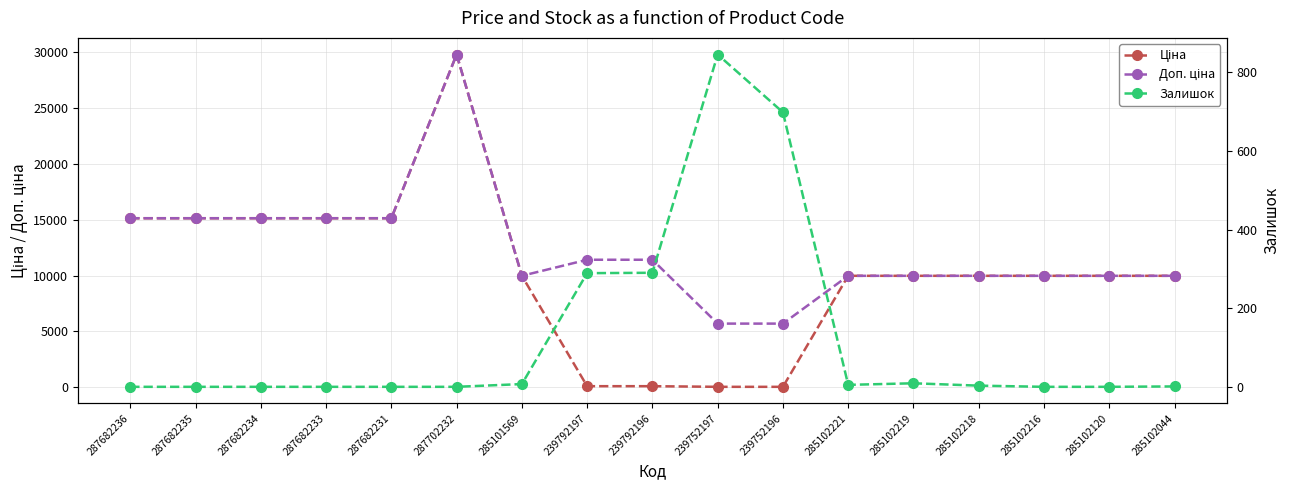

Reading left to right, extract all data points from this chart.

Ціна: 287682236=15120.0	287682235=15120.0	287682234=15120.0	287682233=15120.0	287682231=15120.0	287702232=29747.2	285101569=9975.0	239792197=114.1	239792196=114.1	239752197=57.0	239752196=57.0	285102221=9975.0	285102219=9975.0	285102218=9975.0	285102216=9975.0	285102120=9975.0	285102044=9975.0
Доп. ціна: 287682236=15120.0	287682235=15120.0	287682234=15120.0	287682233=15120.0	287682231=15120.0	287702232=29747.2	285101569=9975.0	239792197=11410.0	239792196=11410.0	239752197=5705.0	239752196=5705.0	285102221=9975.0	285102219=9975.0	285102218=9975.0	285102216=9975.0	285102120=9975.0	285102044=9975.0
Залишок: 287682236=0.0	287682235=0.0	287682234=0.0	287682233=0.0	287682231=0.0	287702232=0.0	285101569=7.0	239792197=289.0	239792196=290.0	239752197=845.0	239752196=698.0	285102221=5.0	285102219=9.0	285102218=3.0	285102216=0.0	285102120=0.0	285102044=1.0